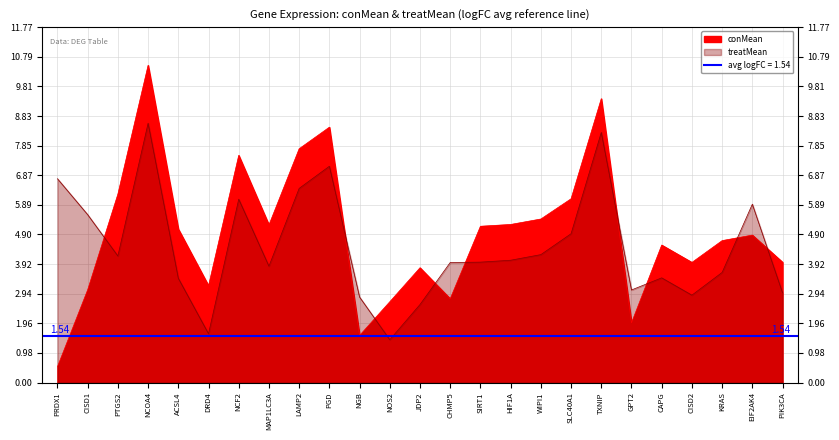

Reading right to left, what are all the values shown in this chart?

conMean: 4.0	4.9	4.7	4.0	4.6	2.0	9.4	6.1	5.4	5.2	5.2	2.8	3.8	2.7	1.6	8.5	7.7	5.2	7.5	3.2	5.1	10.5	6.2	3.1	0.5
treatMean: 3.0	5.9	3.6	2.9	3.5	3.1	8.3	4.9	4.2	4.1	4.0	4.0	2.6	1.4	2.8	7.2	6.4	3.9	6.1	1.6	3.5	8.6	4.2	5.6	6.8